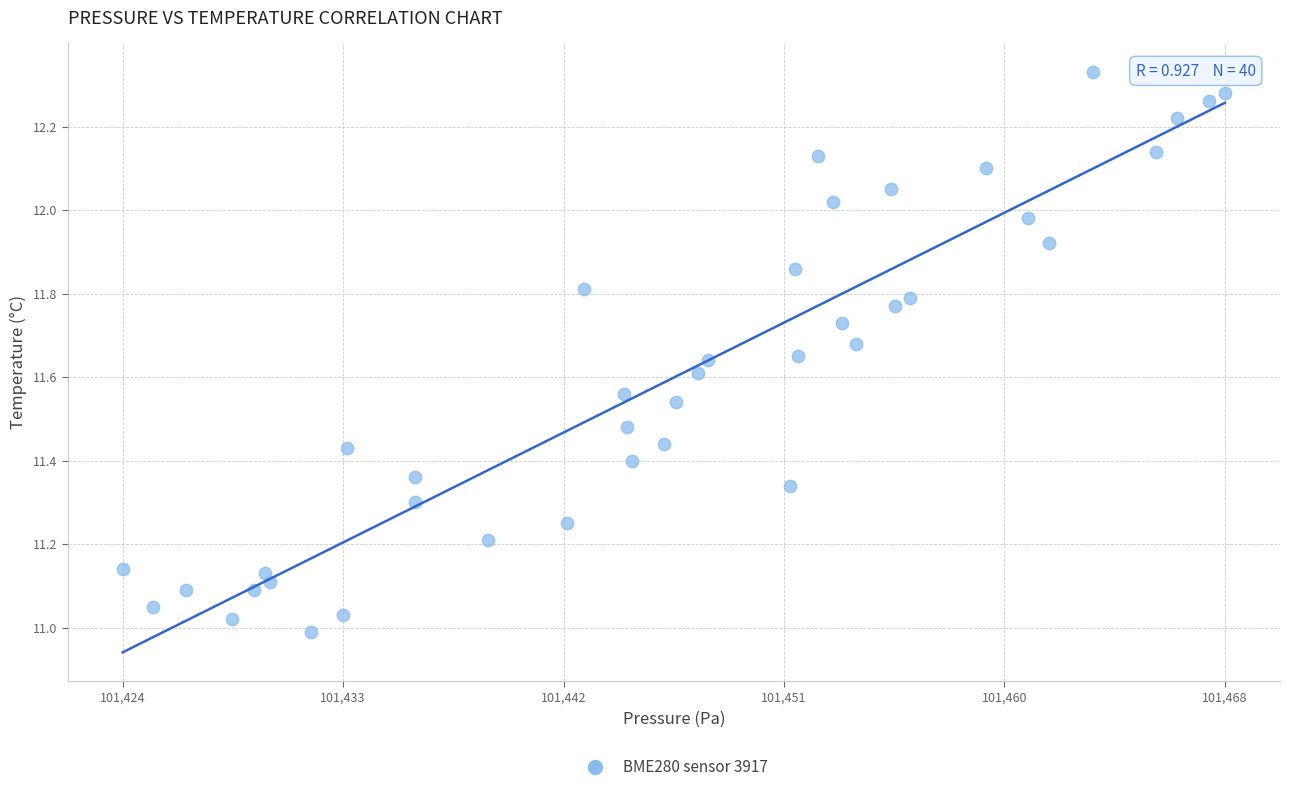

What is the range of X values (max minus min)?

44.4